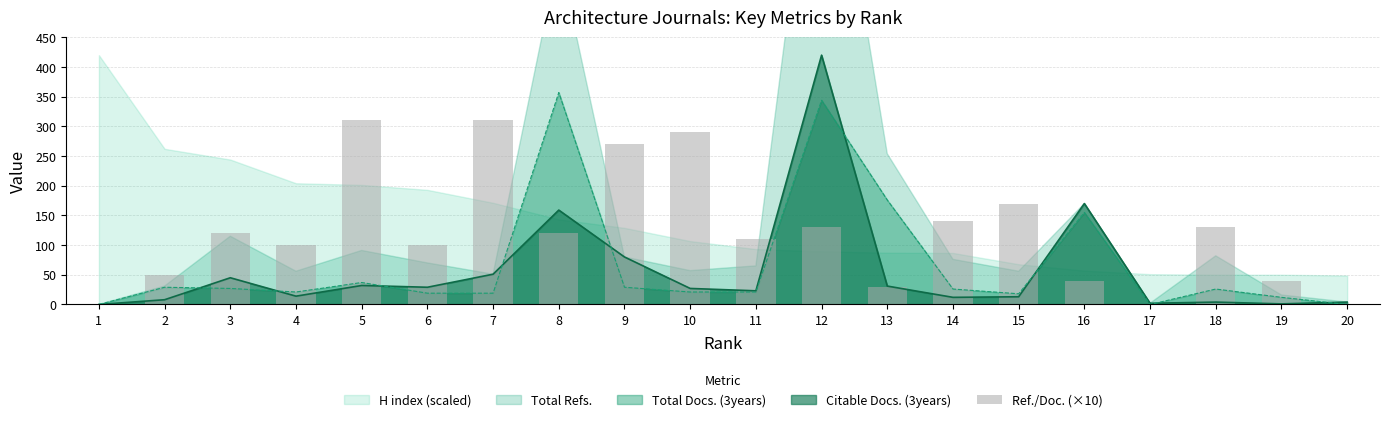

How many values exceed 120?

8